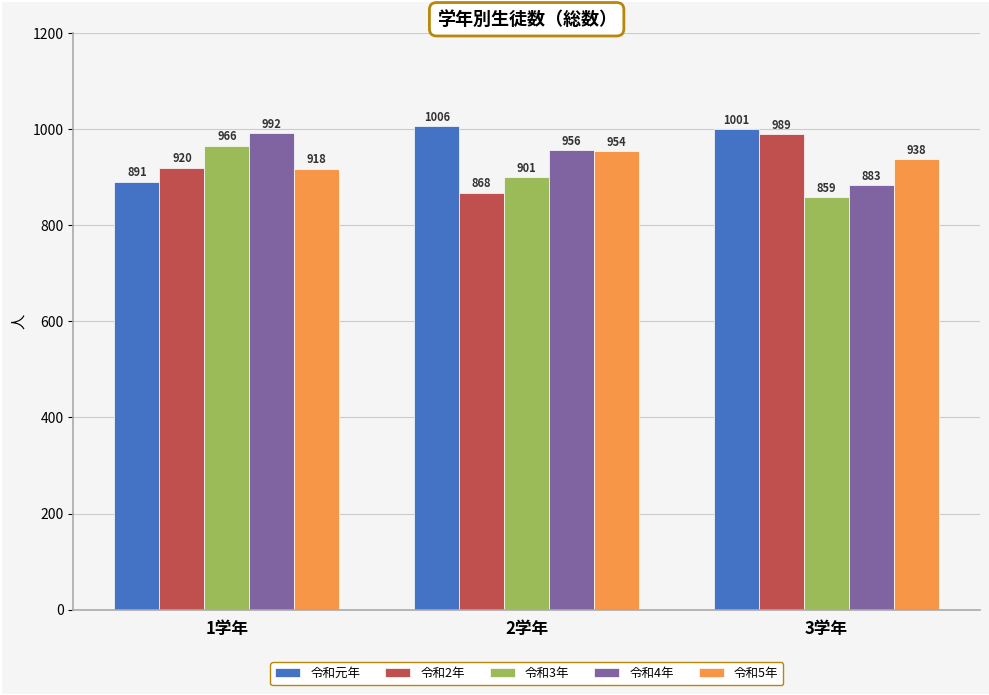

At which category is the sum across all series the highest?

1学年